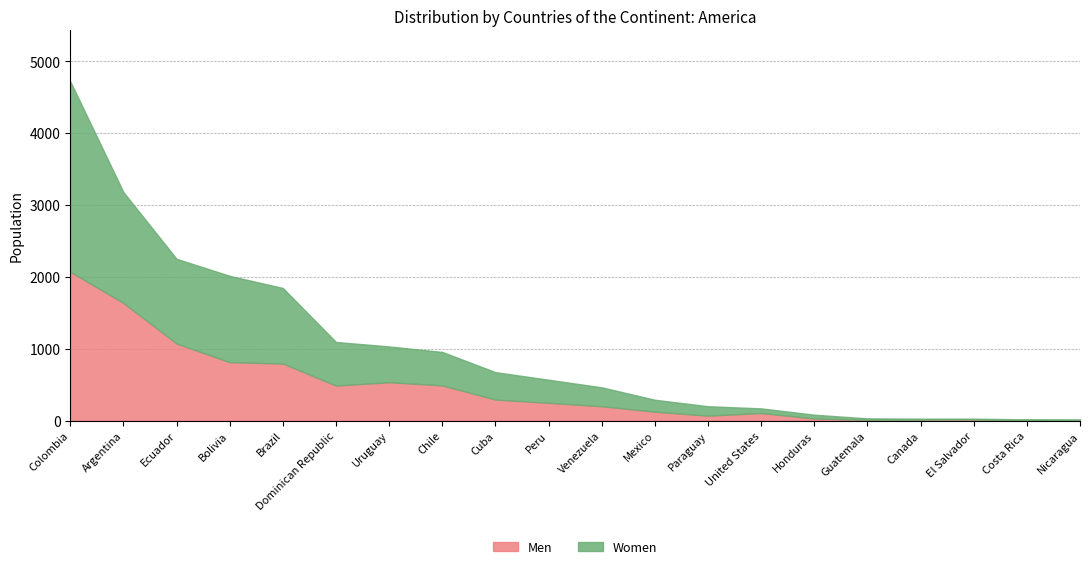

What is the value of the Men point at the 17th from the left?

13